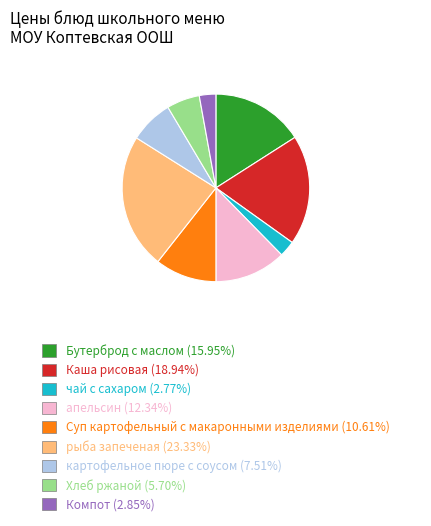

The Хлеб ржаной slice represents 6% of the pie. True or false?

True